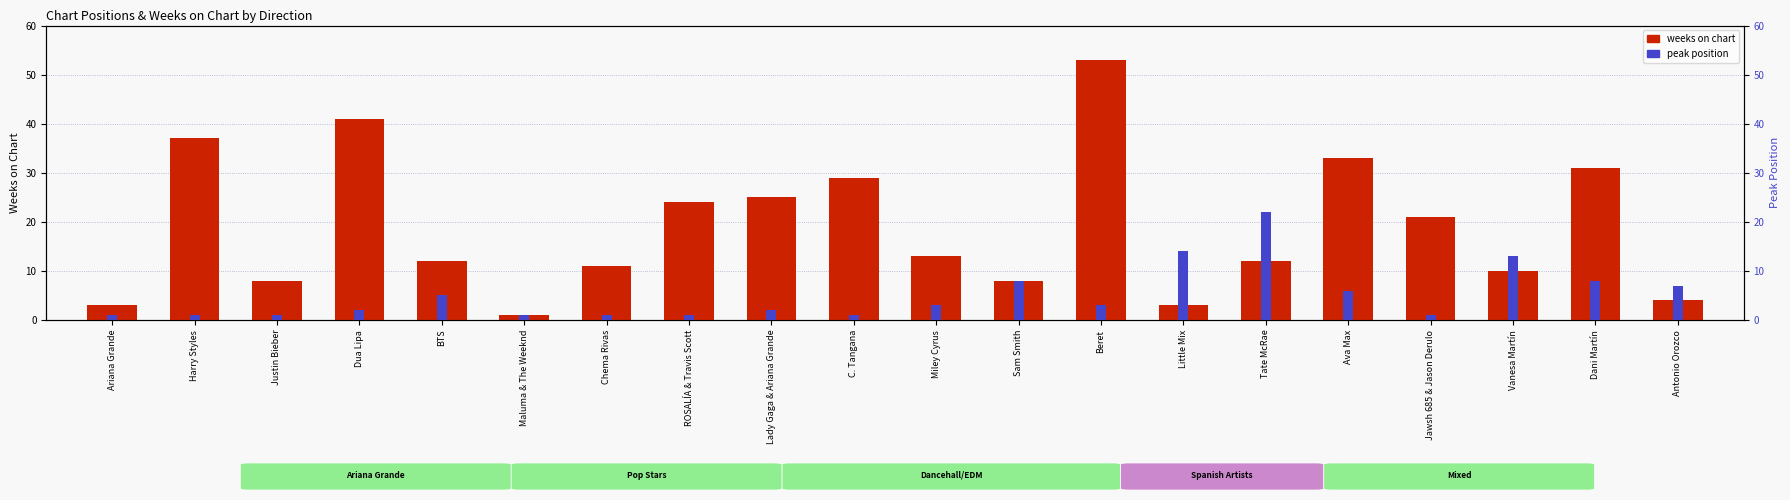

What is the maximum value for weeks on chart?

53